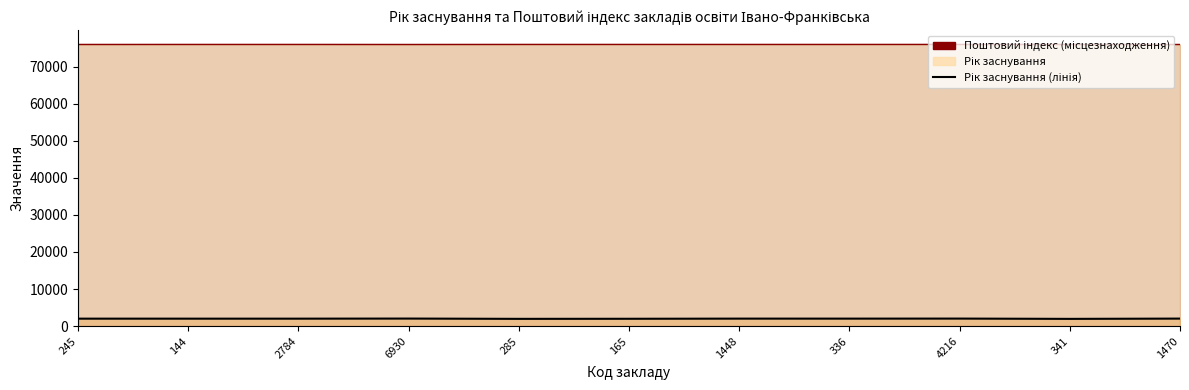

At which category is the sum across all series the highest?

4216